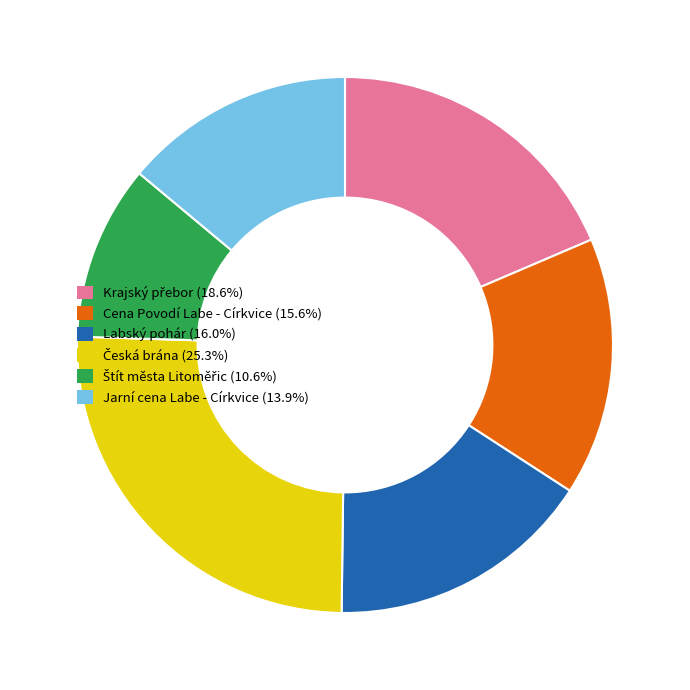

Is Cena Povodí Labe - Církvice the majority of the pie?

No